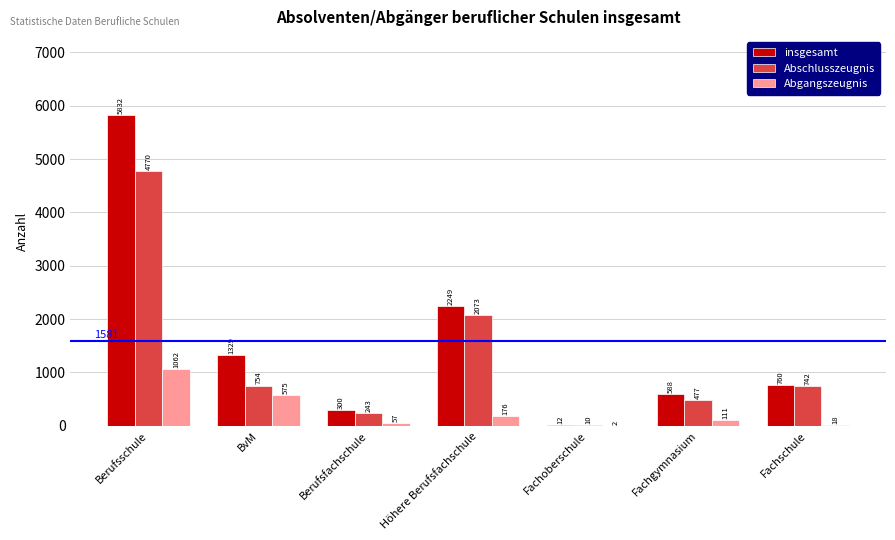

Which series changed the most between Berufsschule and Höhere Berufsfachschule?

insgesamt